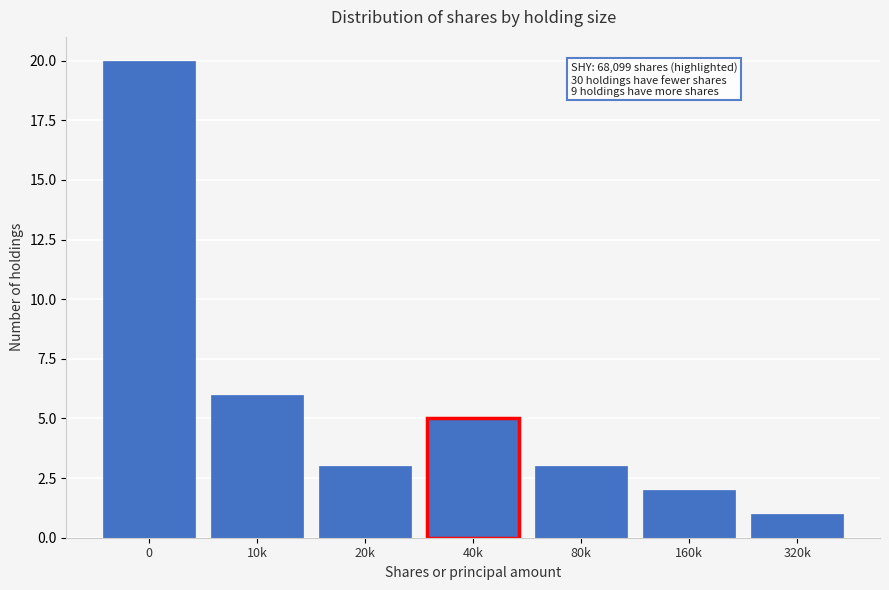

Reading right to left, what are all the values shown in this chart?

320k=1	160k=2	80k=3	40k=5	20k=3	10k=6	0=20